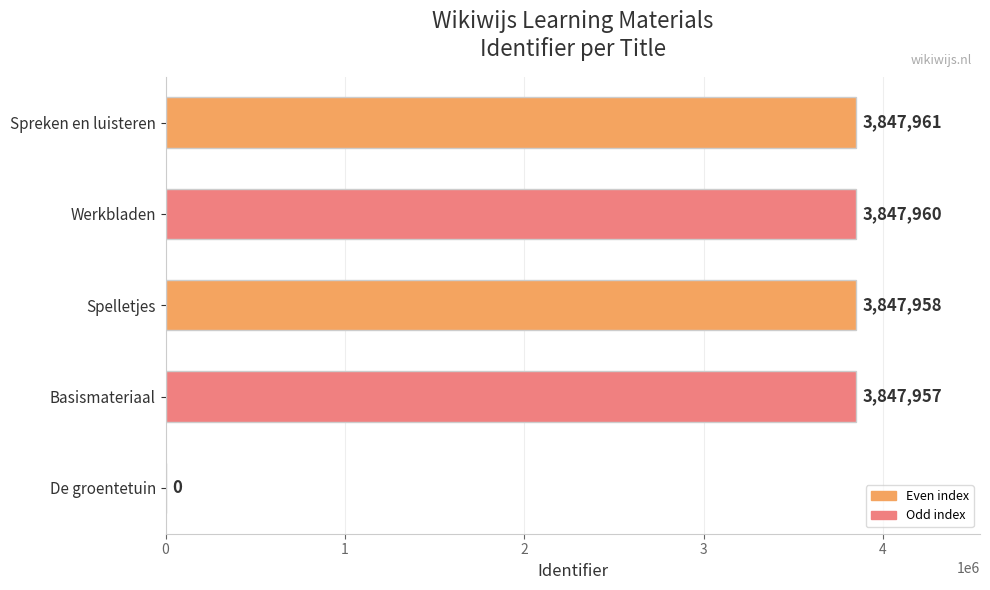

At which category does the chart reach its peak across all series?

Spreken en luisteren